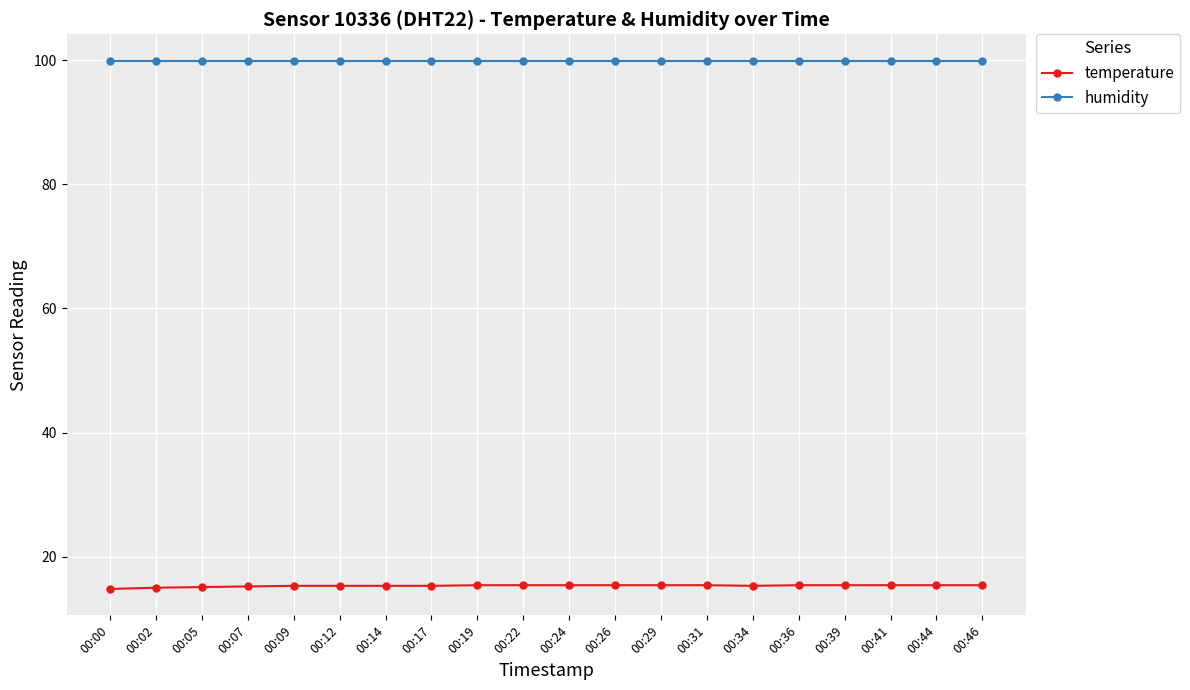

What is the average value of the humidity series?

99.9